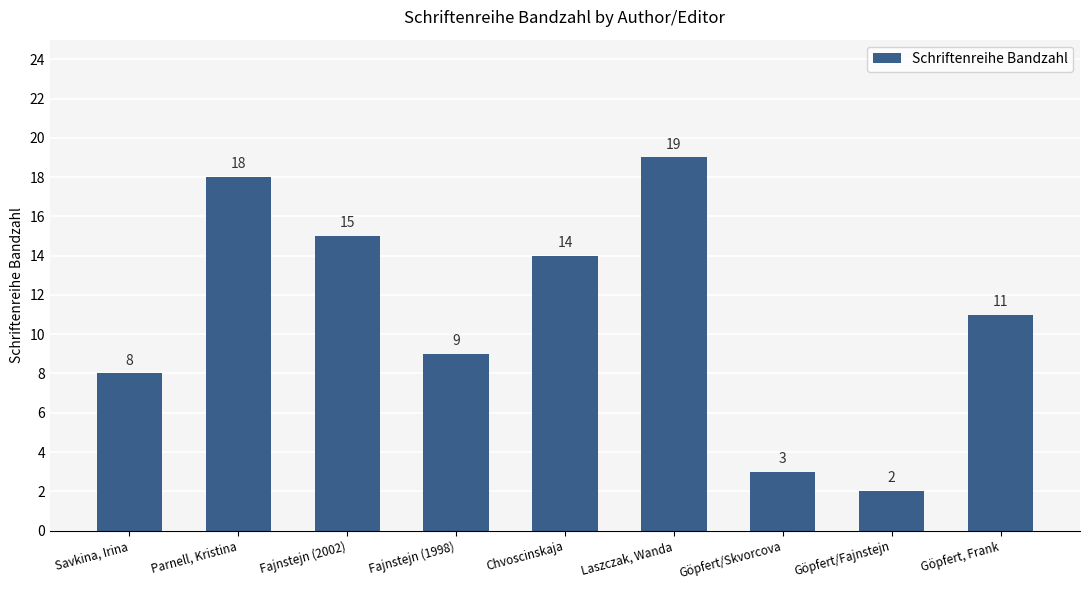

What is the difference between the maximum and minimum values?

17